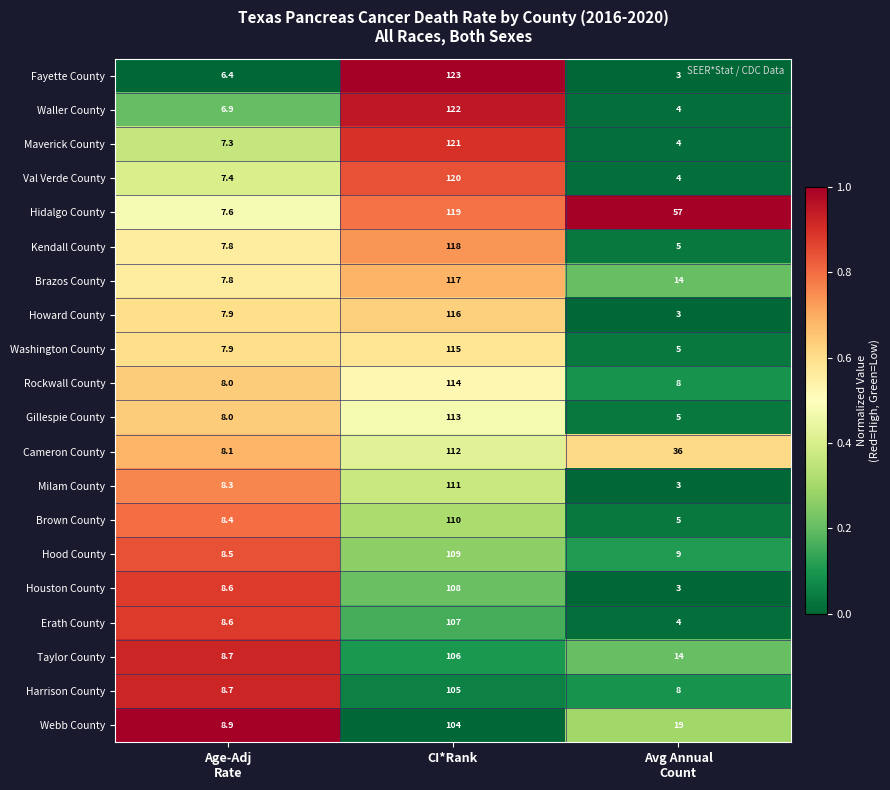

Which series has the largest range (max minus min)?

Fayette County